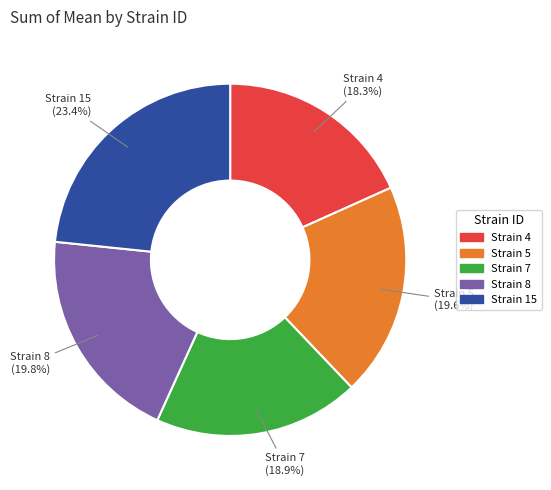

How many segments does this pie chart have?

5